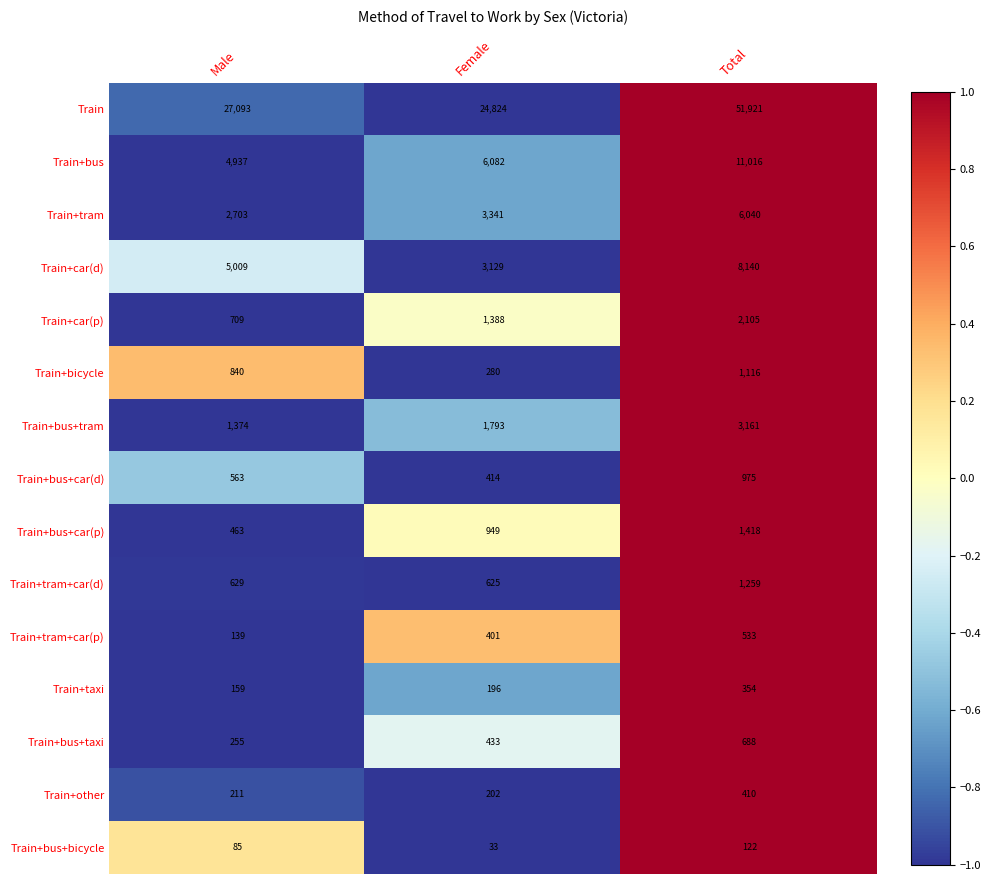

What is the total value across all series at Male?

45169